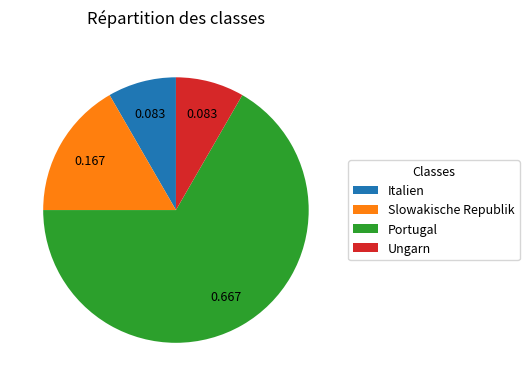

How many slices are in this pie chart?

4